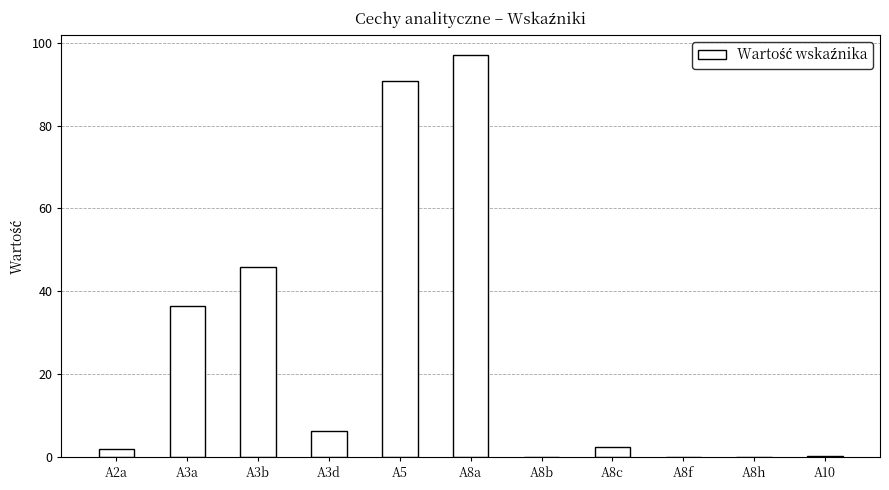

Which has a higher value, A8a or A3a?

A8a